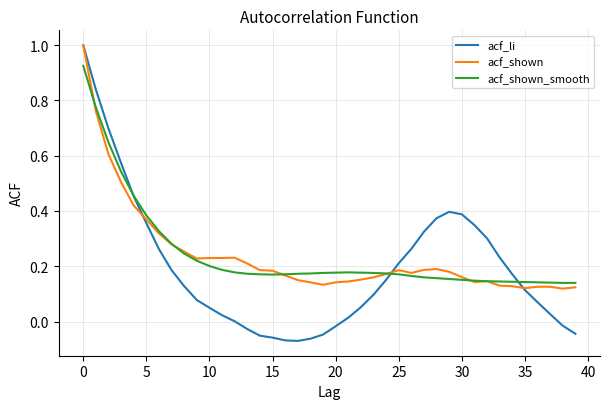

Which series has the largest range (max minus min)?

acf_li